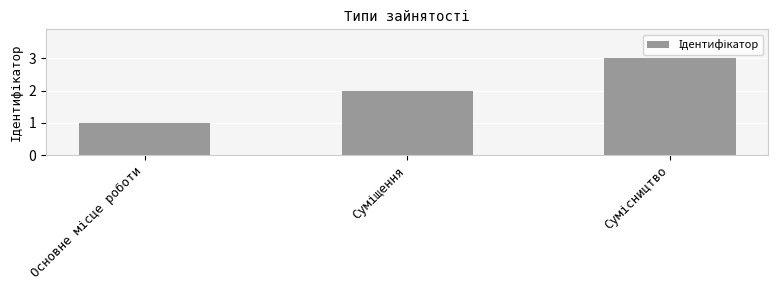

What is the sum of all values?

6